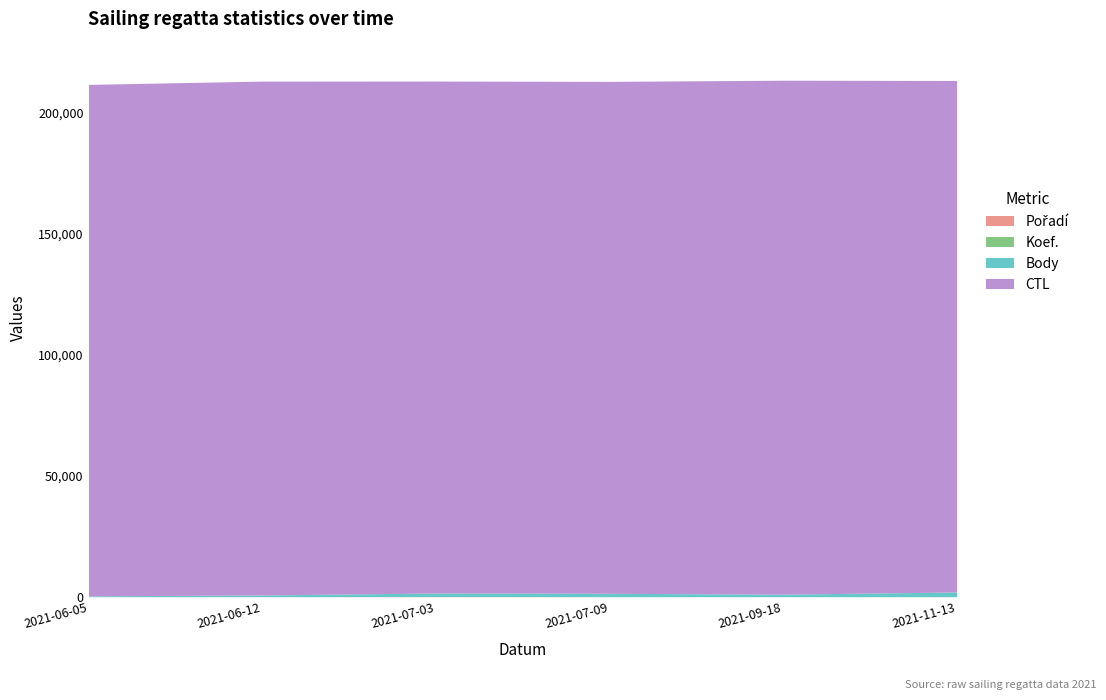

True or false: Body and Pořadí intersect in this chart.

False